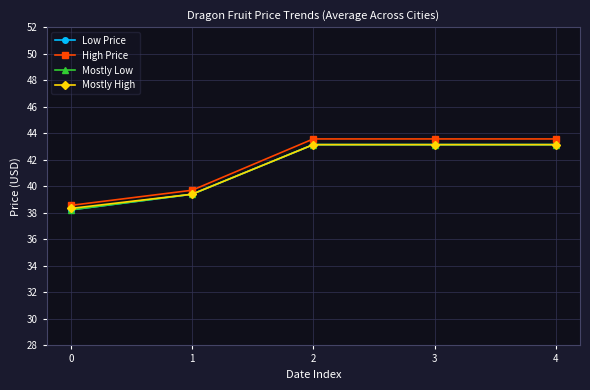

Does the chart have visible grid lines?

Yes